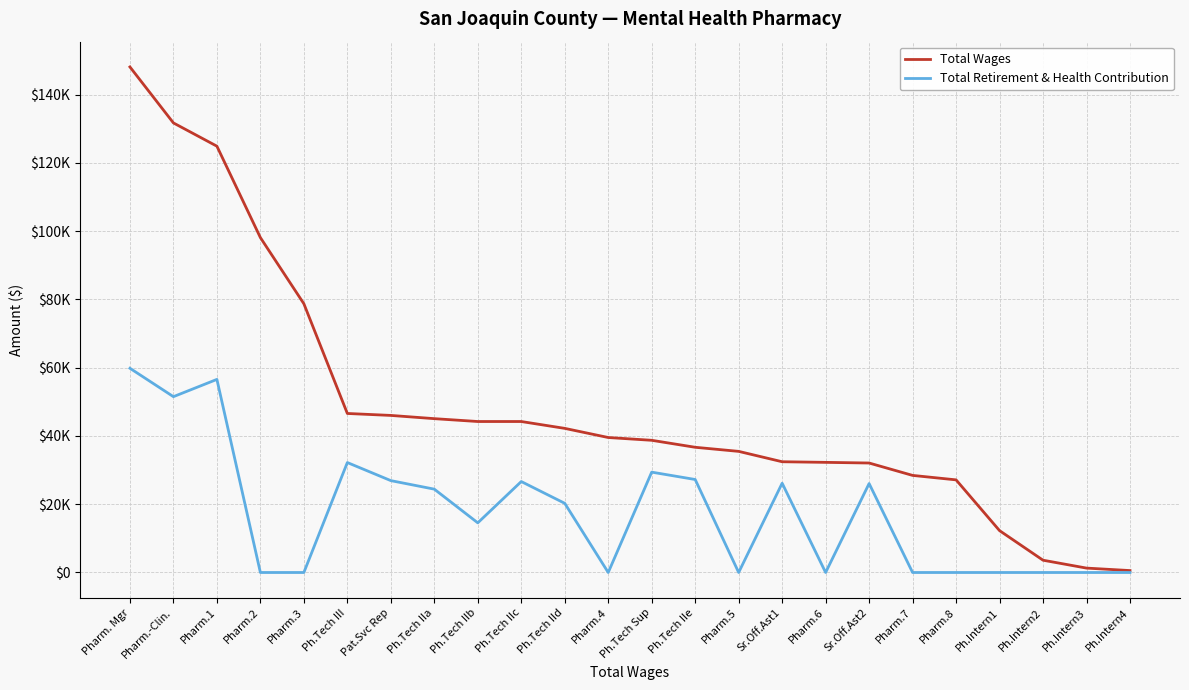

Does the chart display data point markers on the line(s)?

No